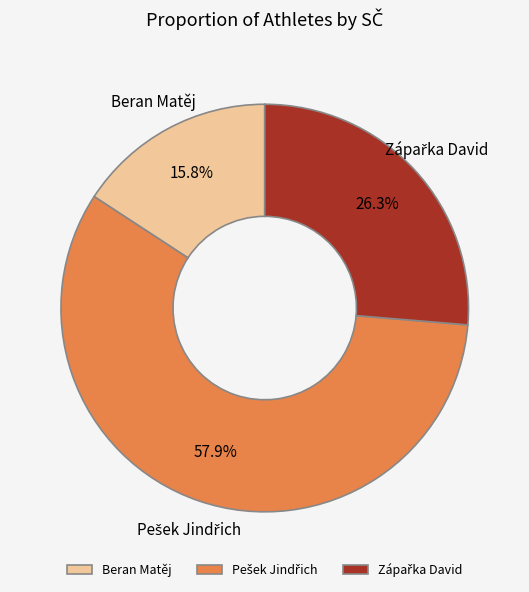

To the nearest percent, what is the difference between the largest and smallest slice percentages?

42%